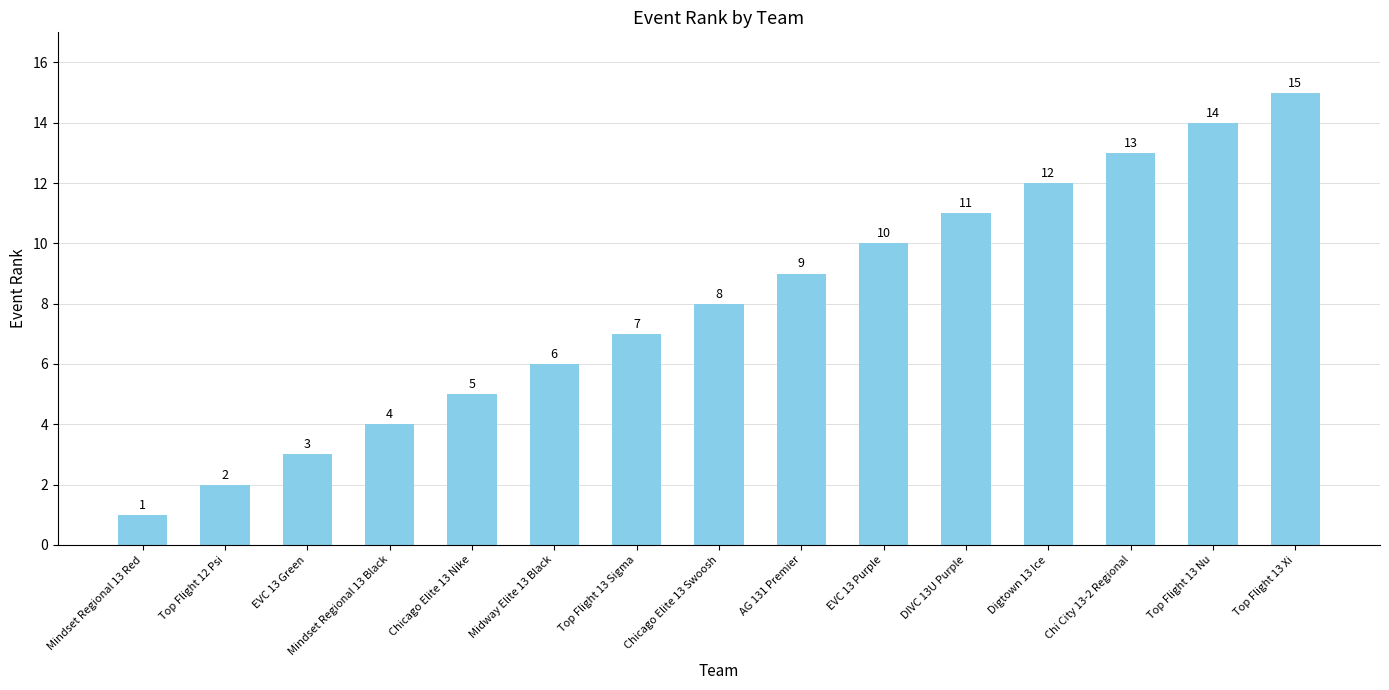

What is the difference between the values at AG 131 Premier and Top Flight 13 Sigma?

2